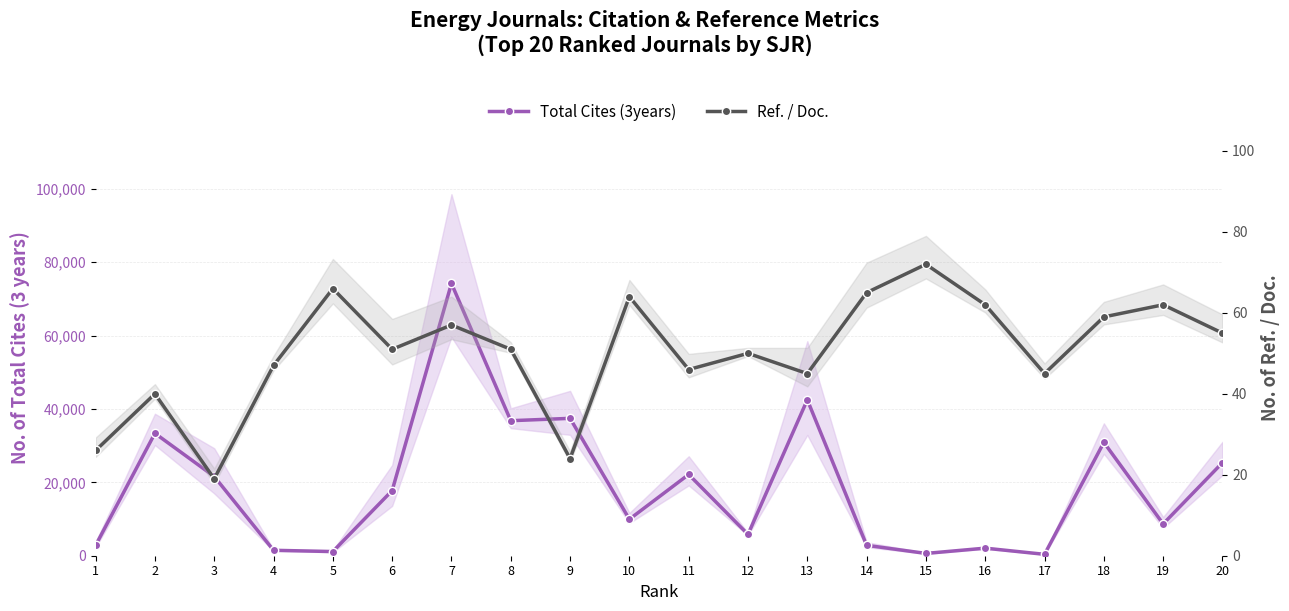

At which category does Ref. / Doc. reach its first local peak?

2